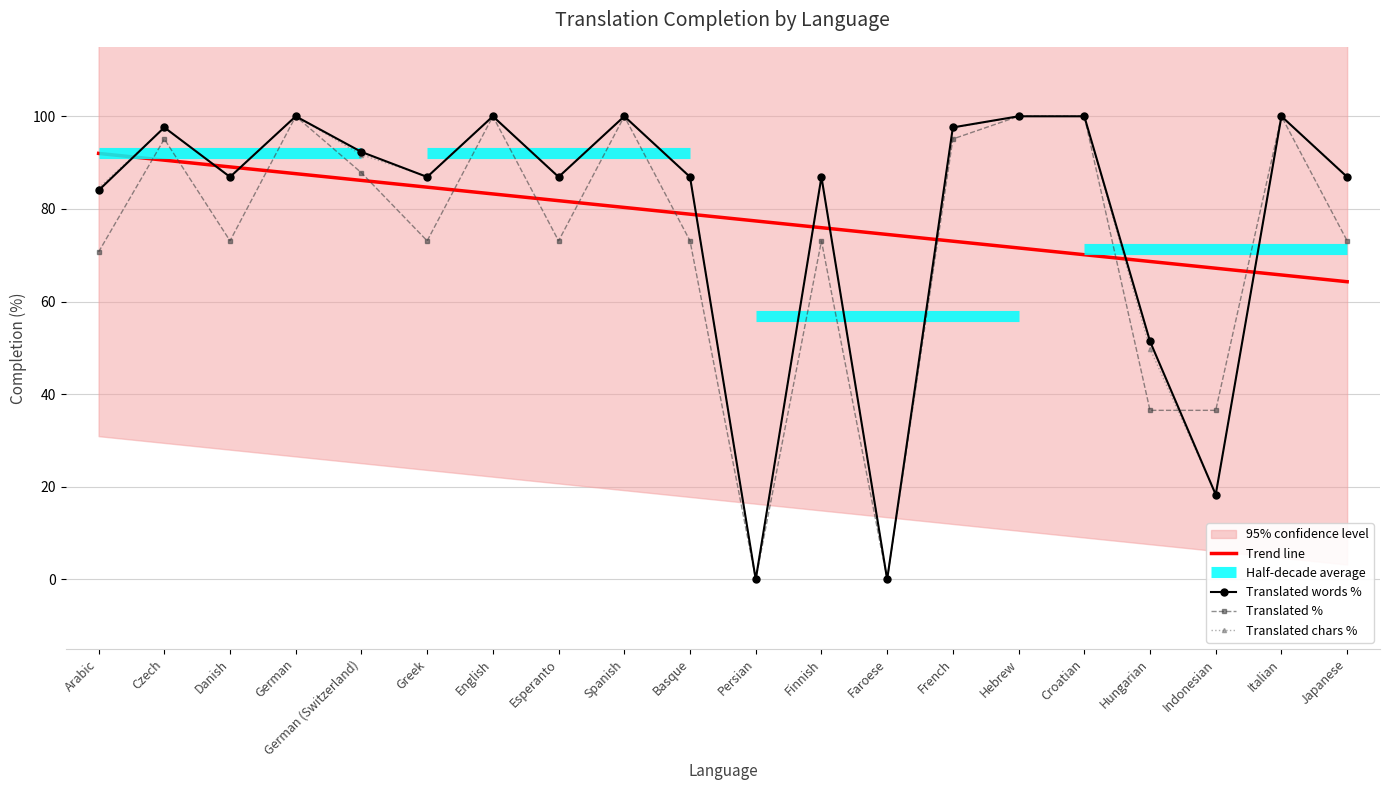

What value does the translated_chars_percent series have at Basque?

87.0